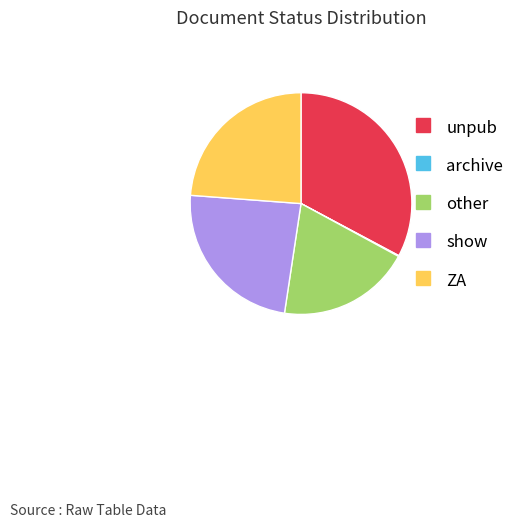

Is it true that other is 26% of the pie?

False